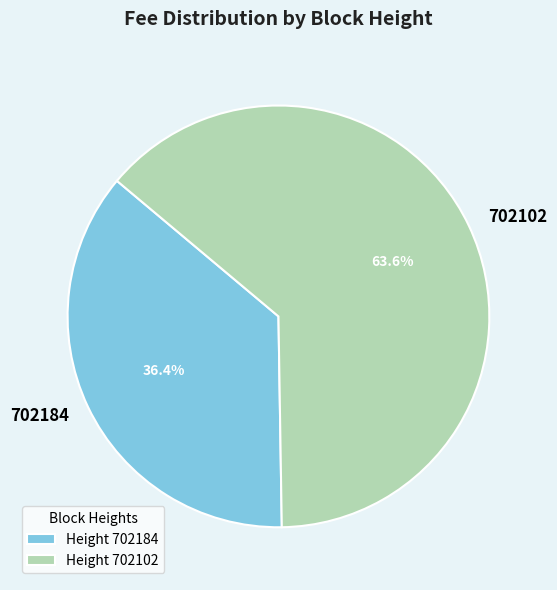

To the nearest percent, what is the difference between the largest and smallest slice percentages?

27%